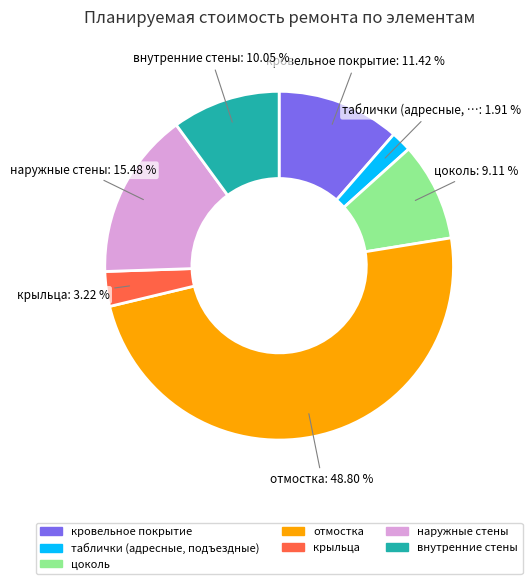

How many segments does this pie chart have?

7